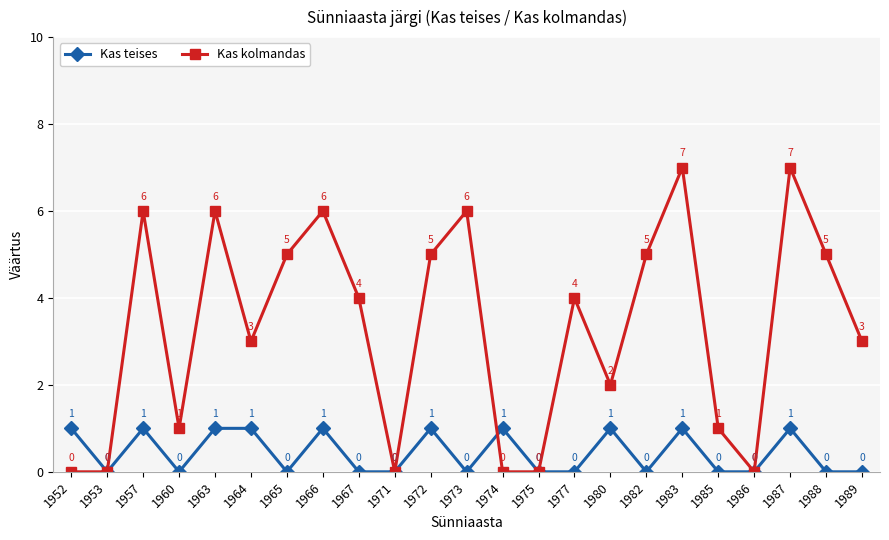

What is the difference between the highest and lowest values at 1964?

2